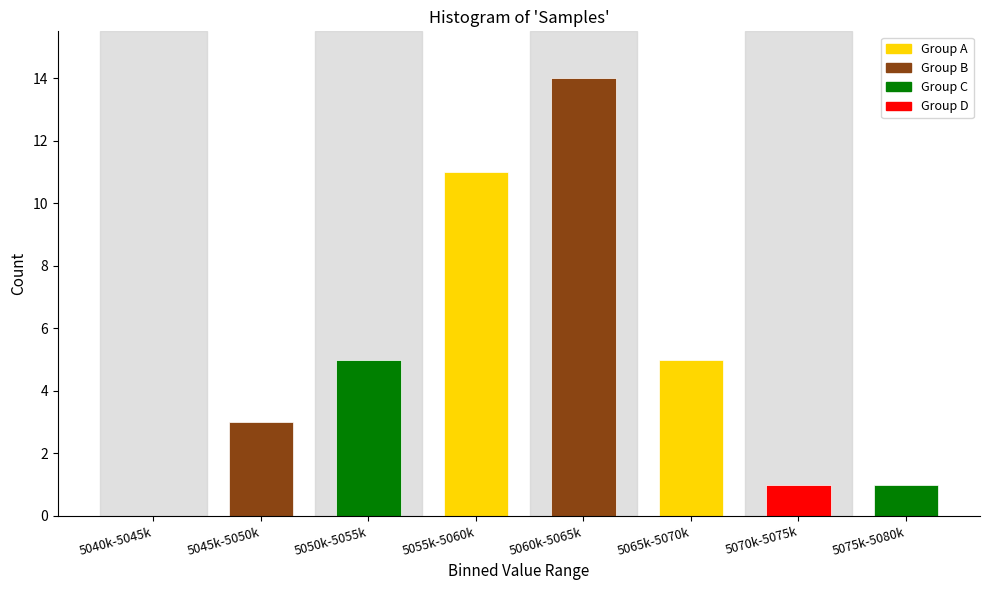

Reading left to right, transcribe all the data shown in this chart.

5040k-5045k=0	5045k-5050k=3	5050k-5055k=5	5055k-5060k=11	5060k-5065k=14	5065k-5070k=5	5070k-5075k=1	5075k-5080k=1